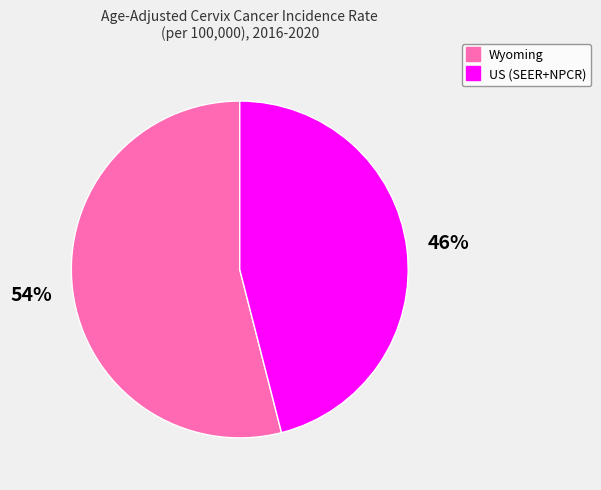

Which category has the smallest portion of the pie?

US (SEER+NPCR)